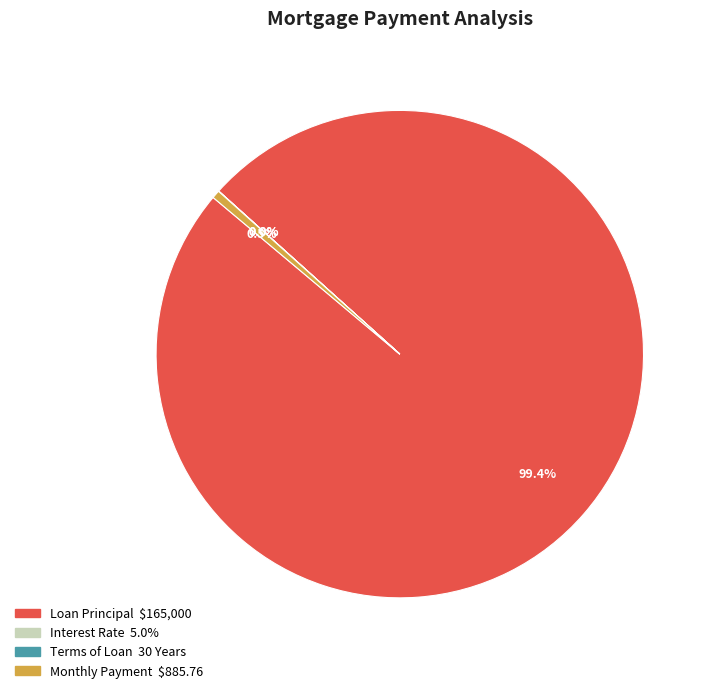

Combined, what portion of the pie is Loan Principal and Monthly Payment?

100.0%